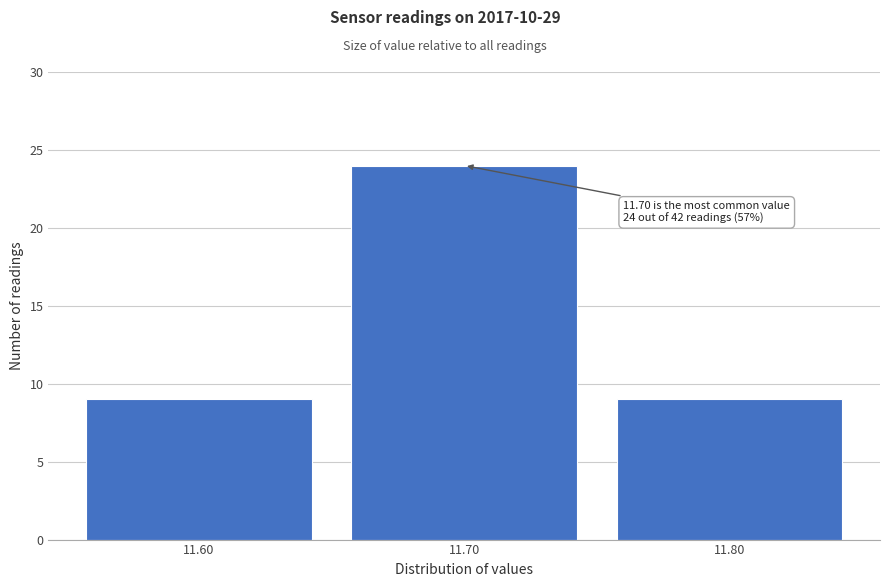

Reading right to left, extract all data points from this chart.

11.80=9	11.70=24	11.60=9